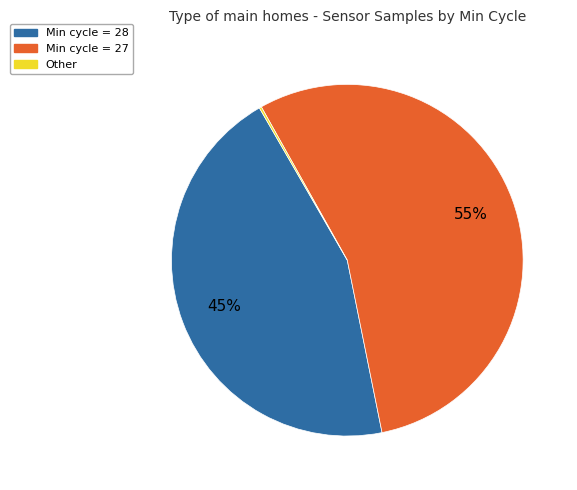

What percentage is the Min cycle = 27 slice, to the nearest percent?

55%